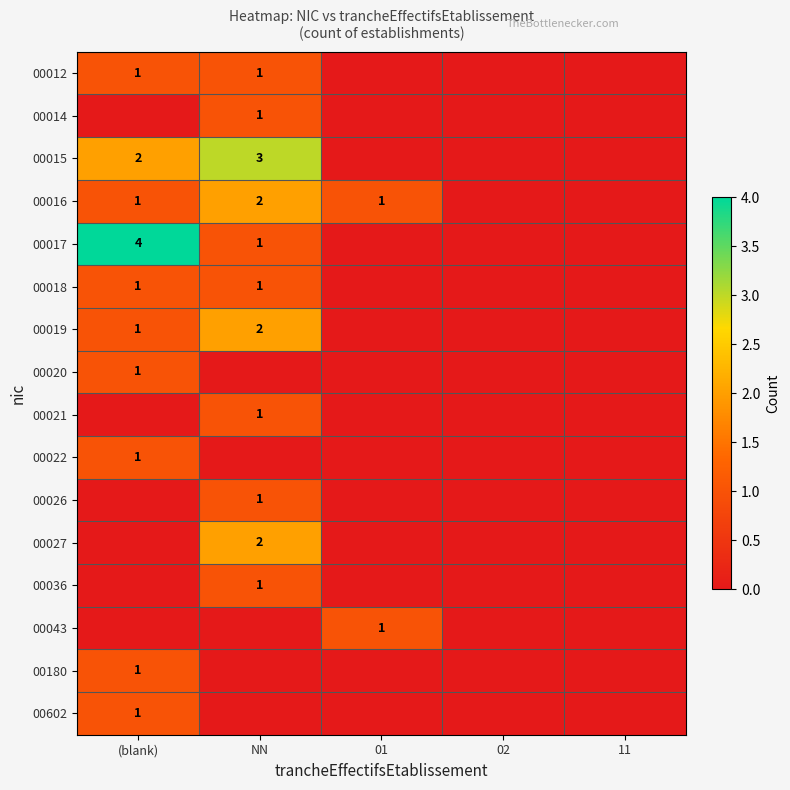

Rank the series at (blank) from lowest to highest value.

00014, 00021, 00026, 00027, 00036, 00043, 00012, 00016, 00018, 00019, 00020, 00022, 00180, 00602, 00015, 00017